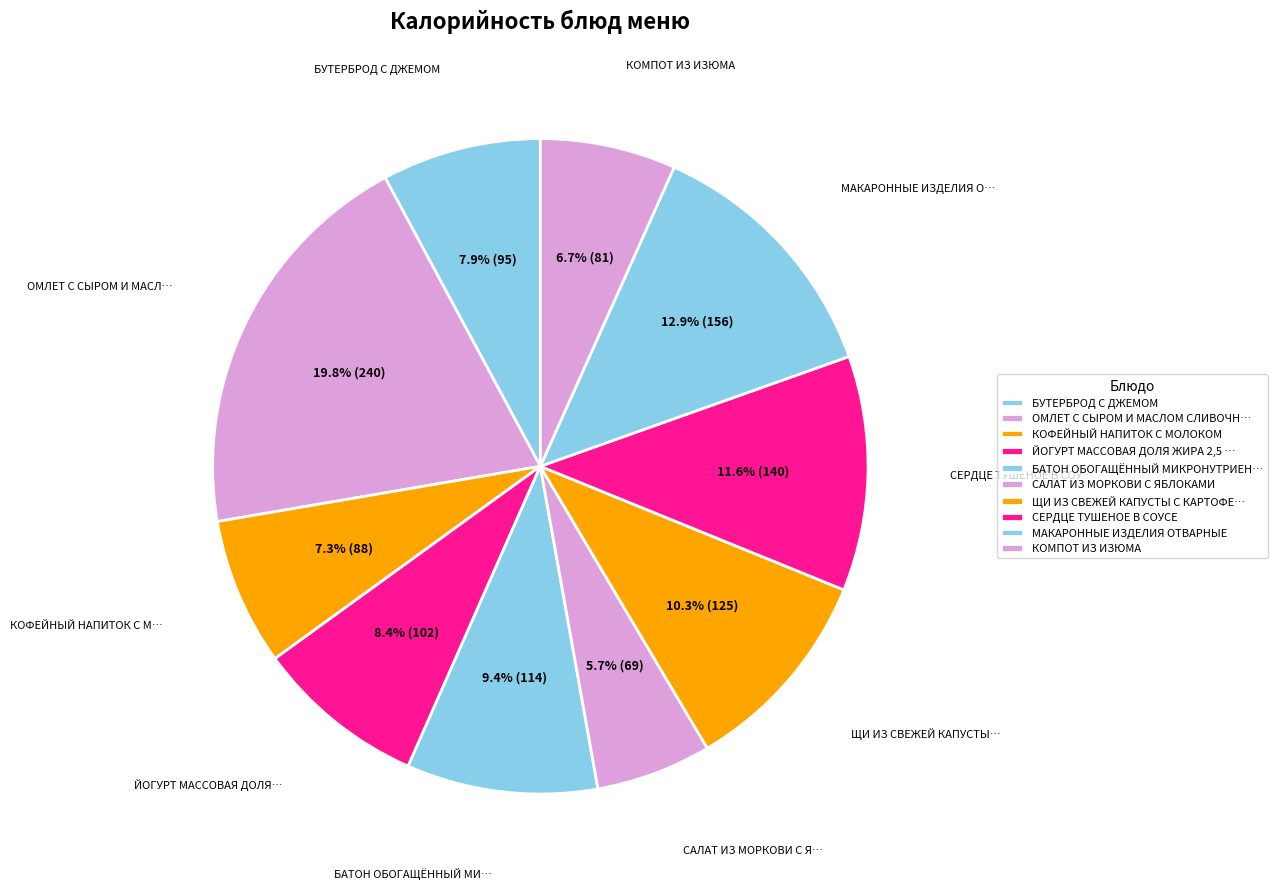

What is the largest slice in the pie chart?

ОМЛЕТ С СЫРОМ И МАСЛОМ СЛИВОЧНЫМ